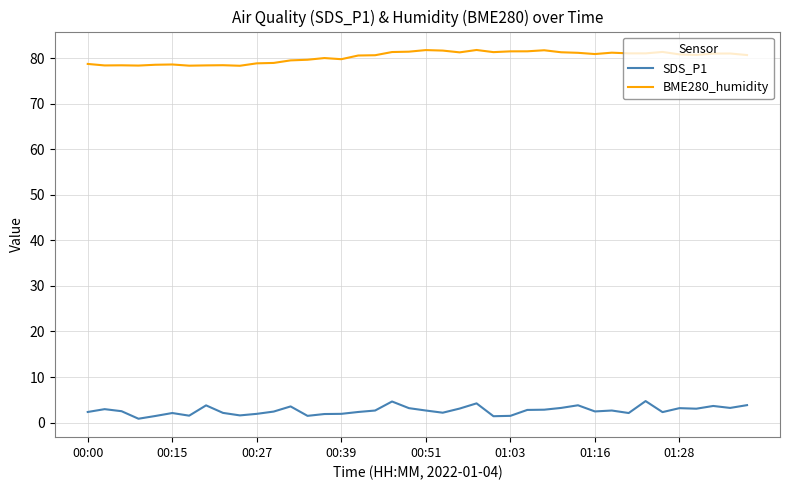

Does the chart have visible grid lines?

Yes